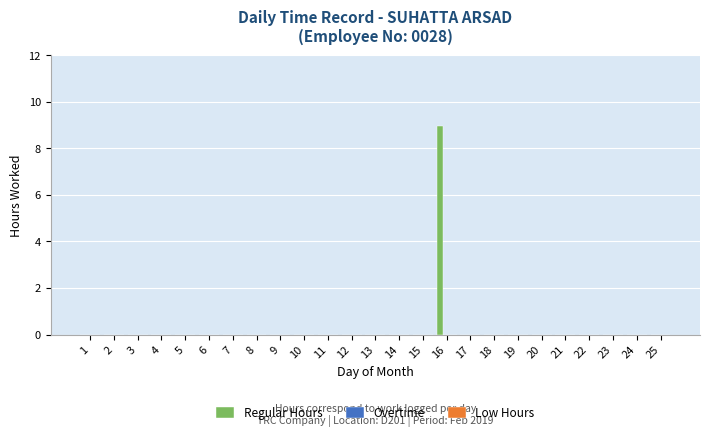

Count the number of categories in the chart.

25